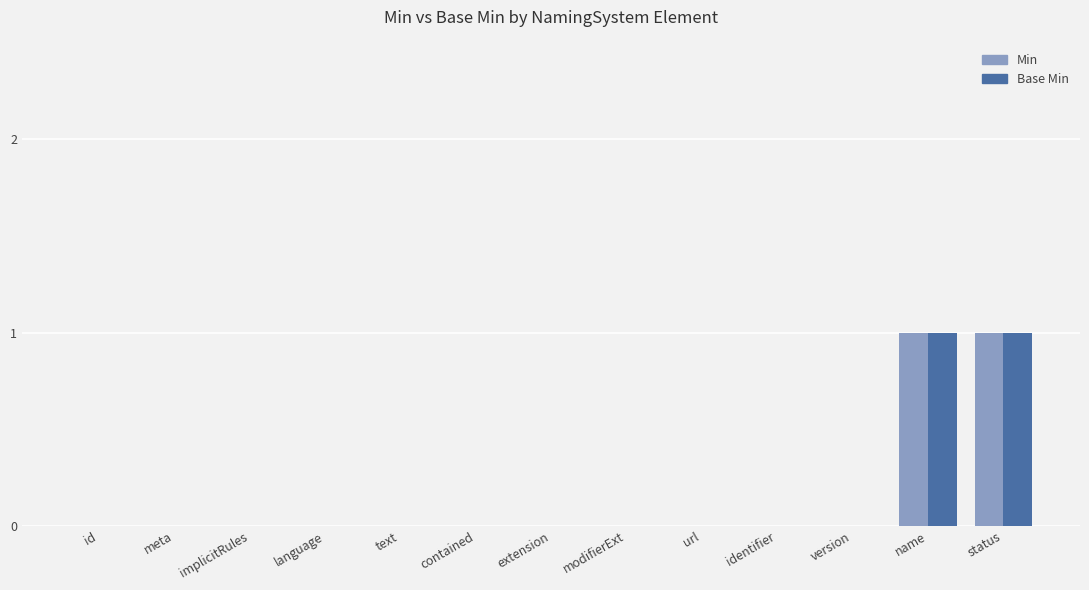

Is the value of Base Min at meta greater than the value of Min at name?

No